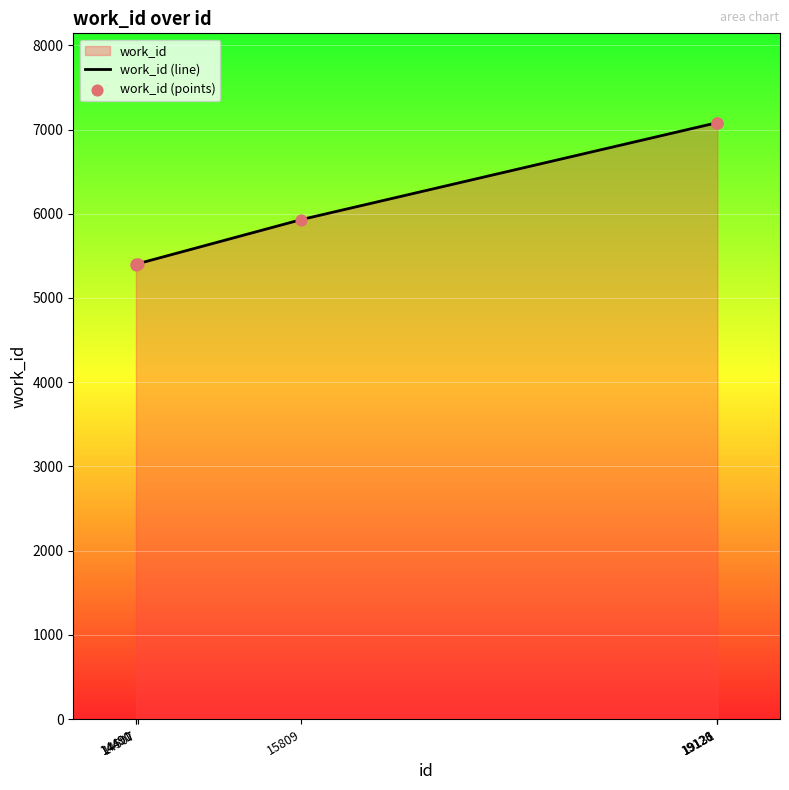

Which series has the widest spread of Y values?

work_id (line)